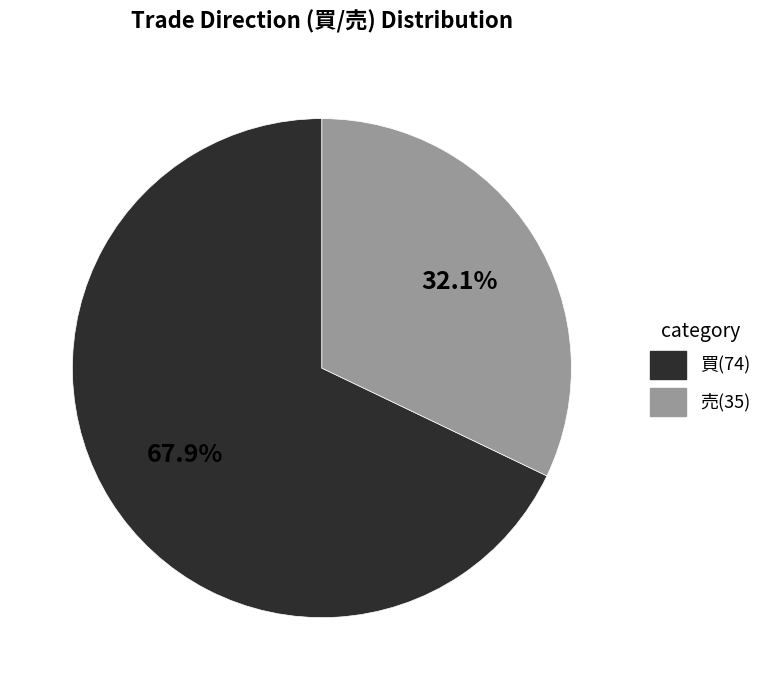

Rank the categories by value from lowest to highest.

売, 買